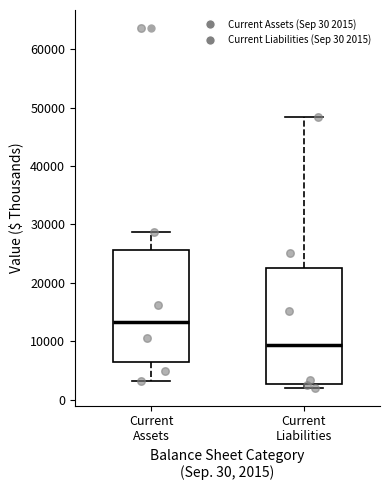

Which box's median line is the highest?

Current Assets